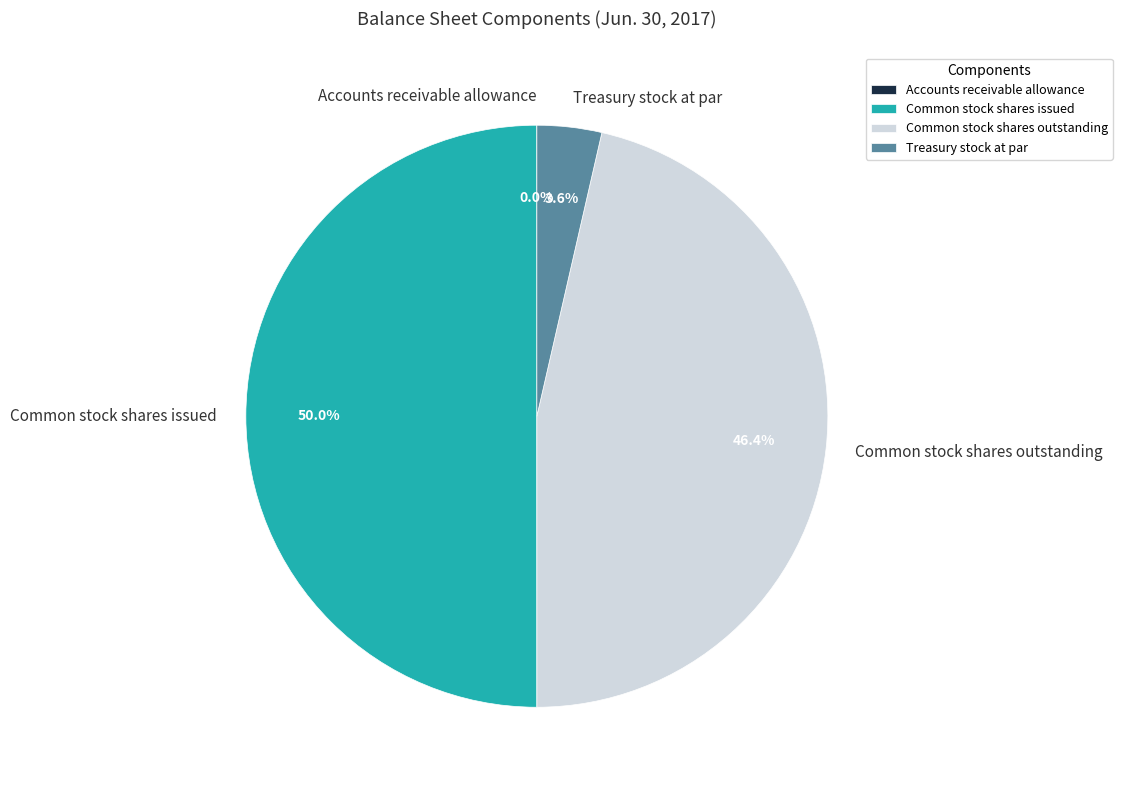

What portion of the pie excludes Treasury stock at par?

96.4%